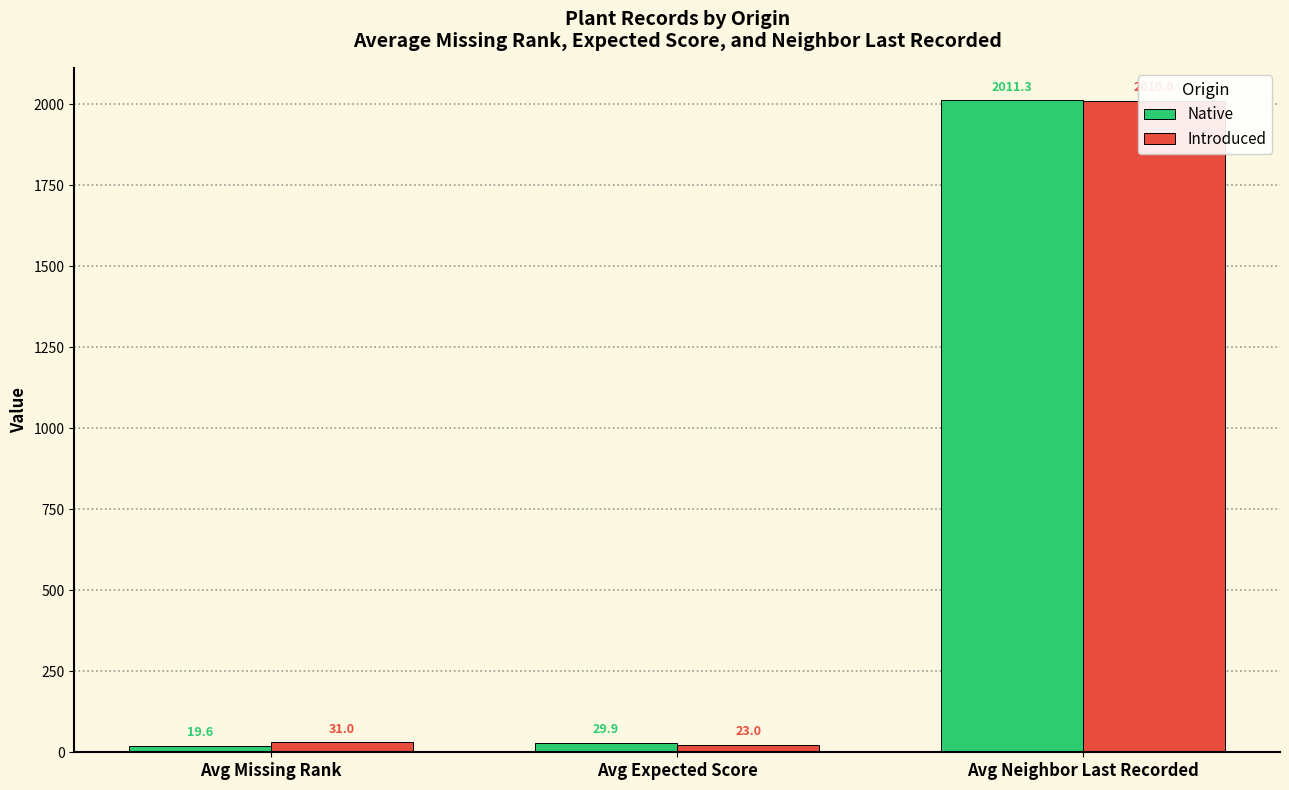

What is the value of the Introduced bar at the 3rd from the left?

2010.0